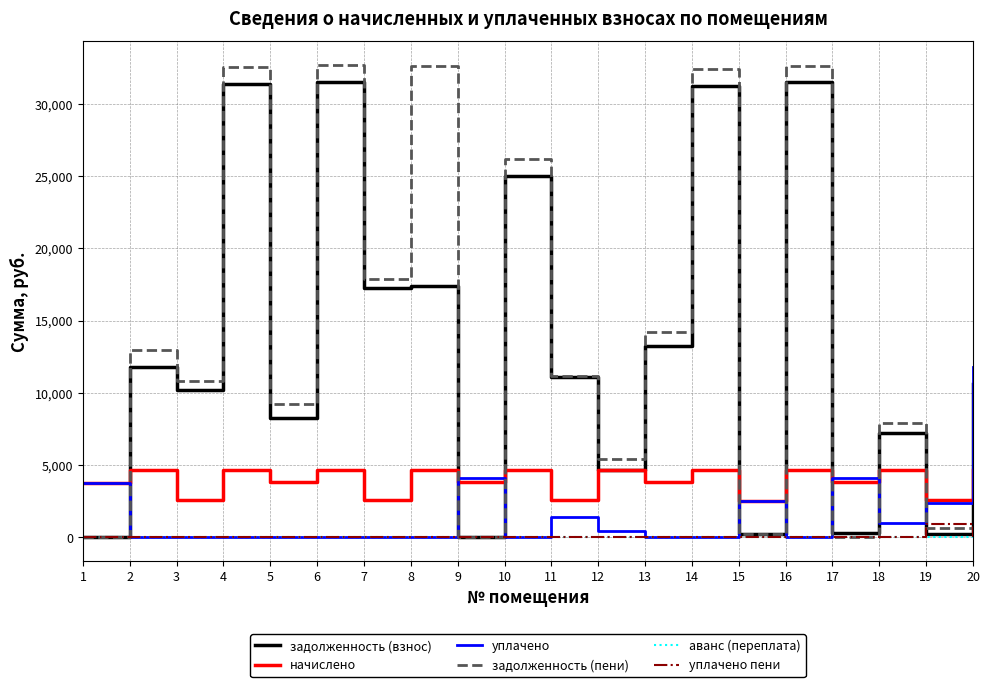

The value of начислено at 10 is 7618.2. True or false?

False